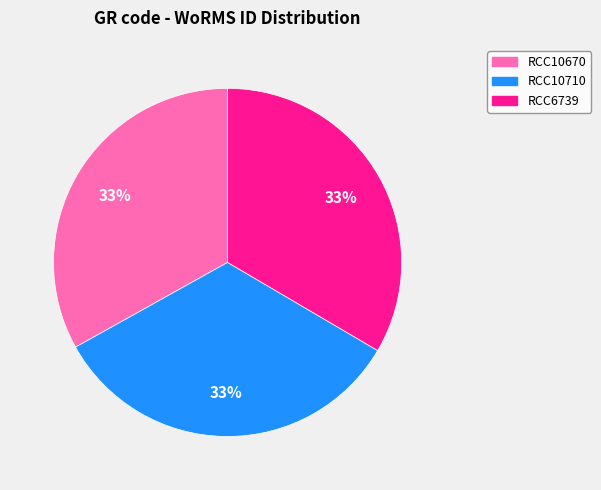

To the nearest percent, what is the combined percentage of RCC10670 and RCC6739?

67%